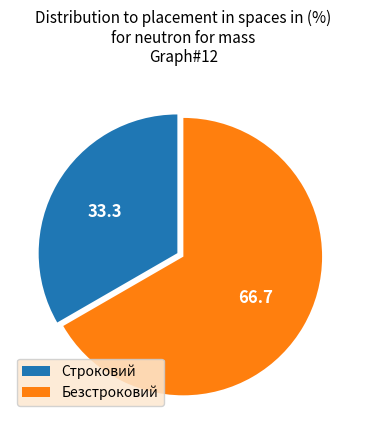

Count the number of slices in the pie.

2